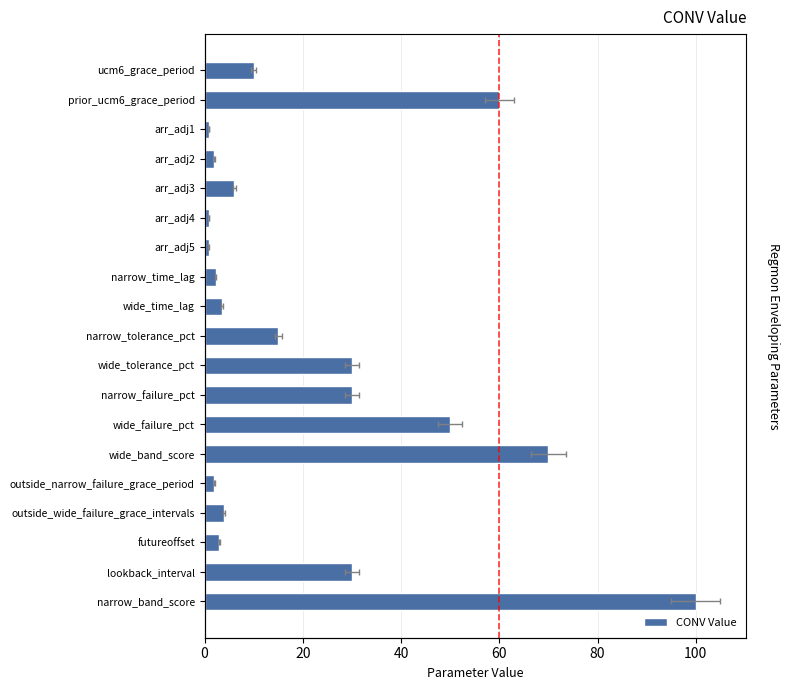

What is the average value?

22.1